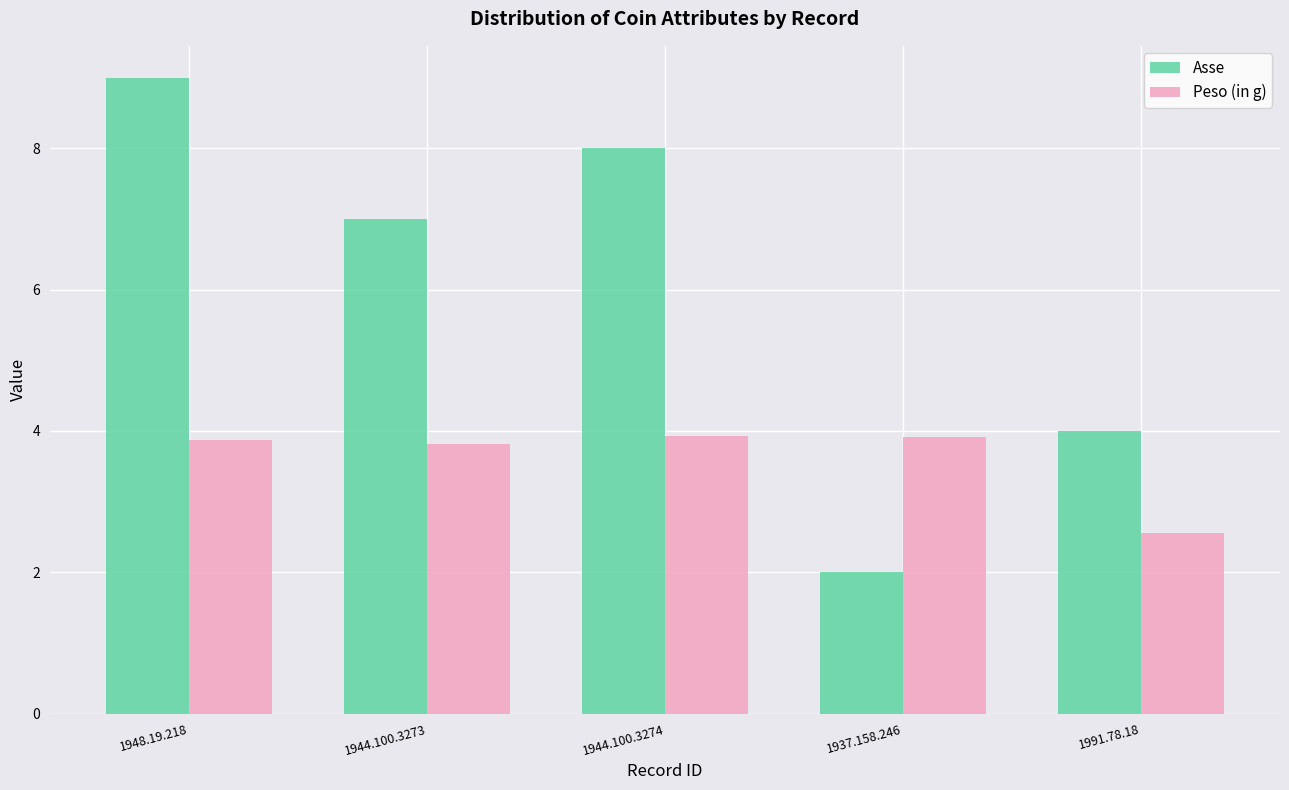

At 1944.100.3273, list the series in order from largest to smallest.

Asse, Peso (in g)